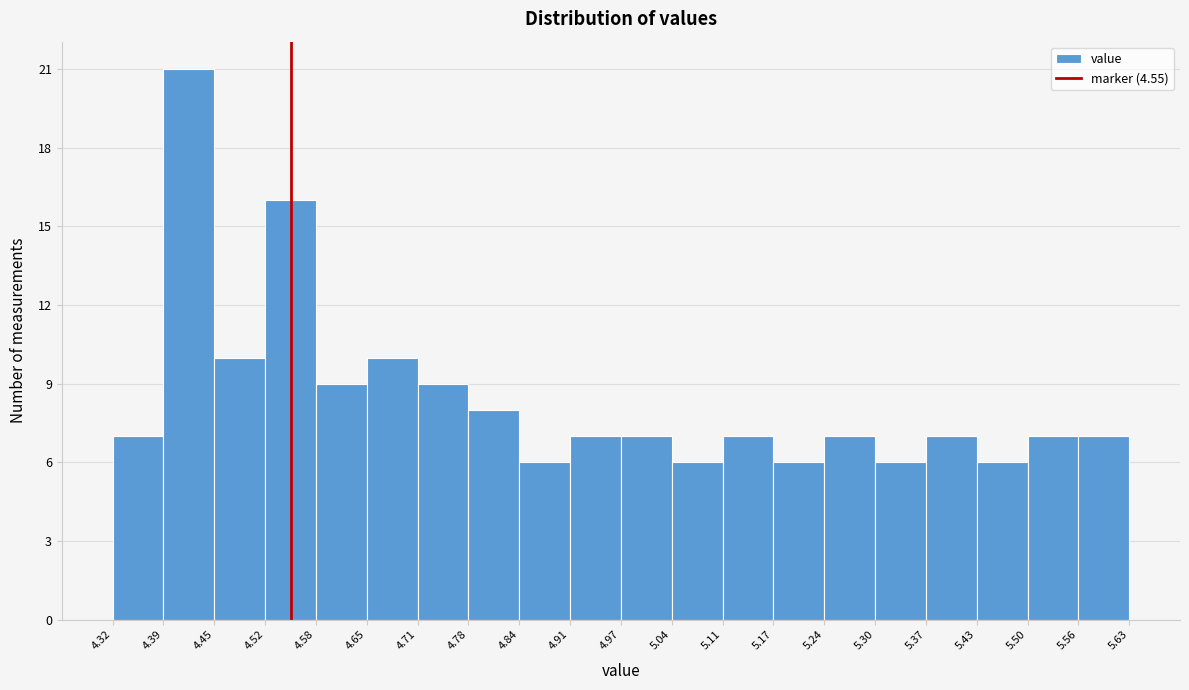

Which range on the x-axis has the tallest bar?

4.39 to 4.45